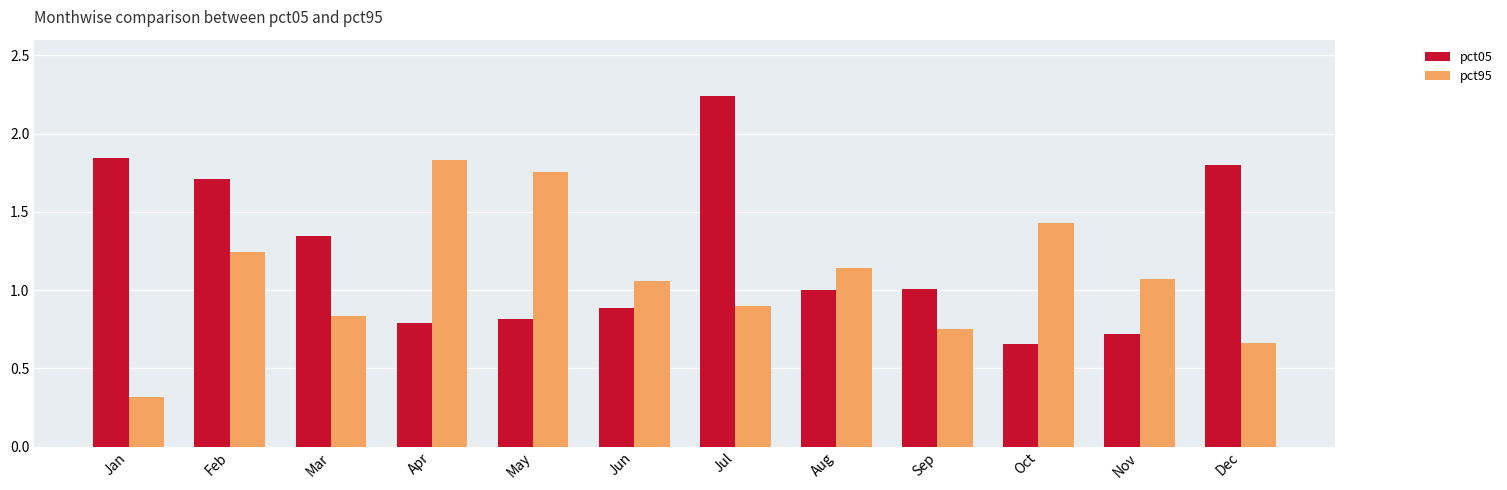

At Sep, list the series in order from smallest to largest.

pct95, pct05